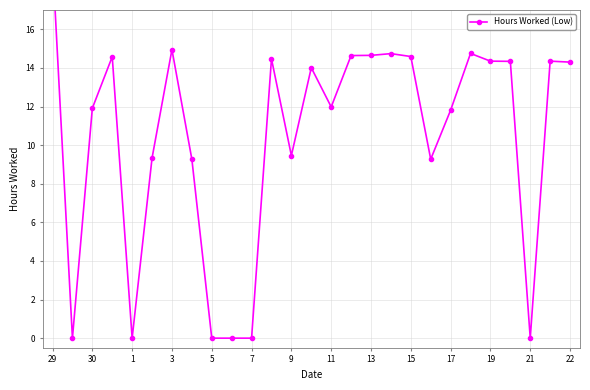

How many data points are above 14?

14